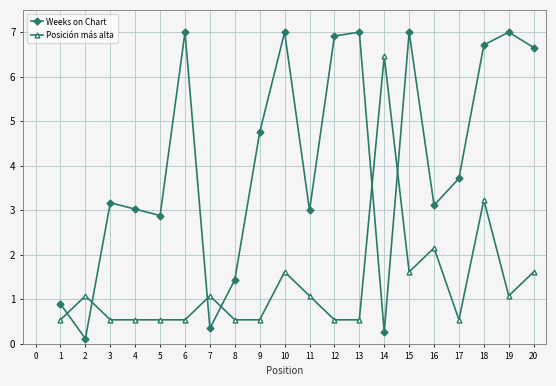

Which series has the widest spread of values?

Weeks on Chart